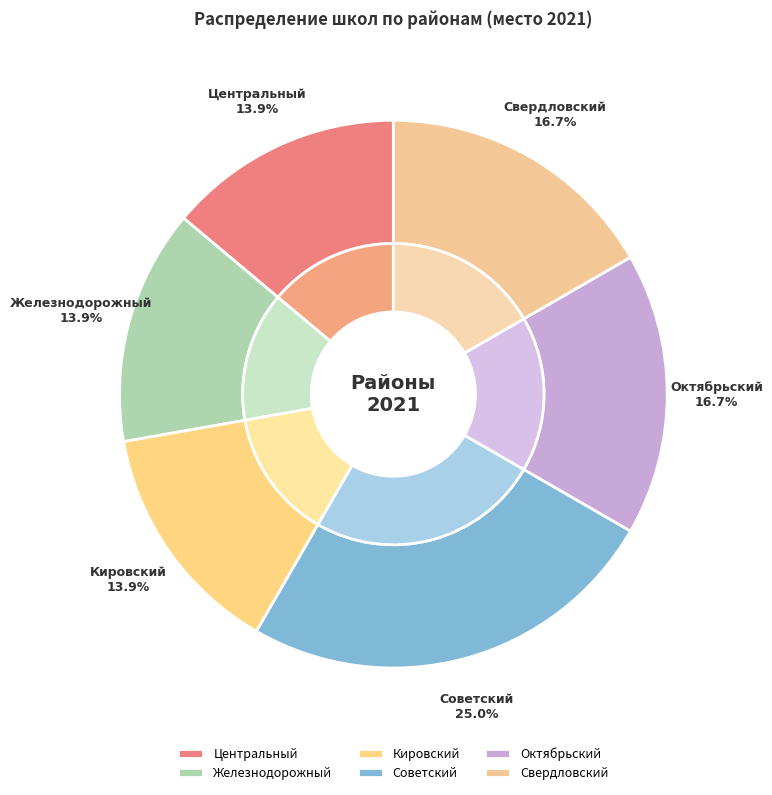

Which slice is the smallest?

Железнодорожный